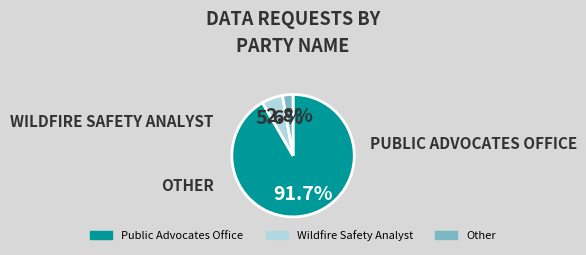

What is the majority slice?

Public Advocates Office